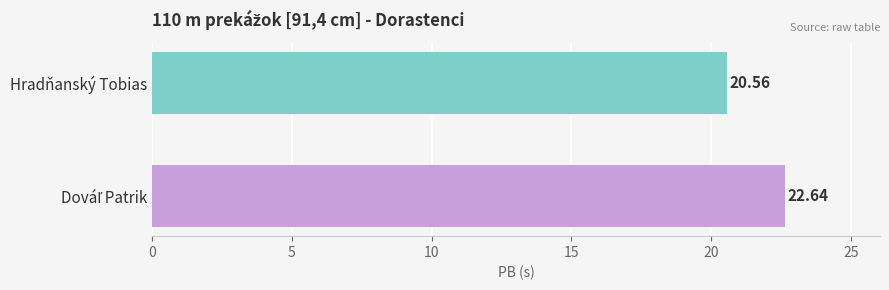

Does the chart contain stacked bars?

No